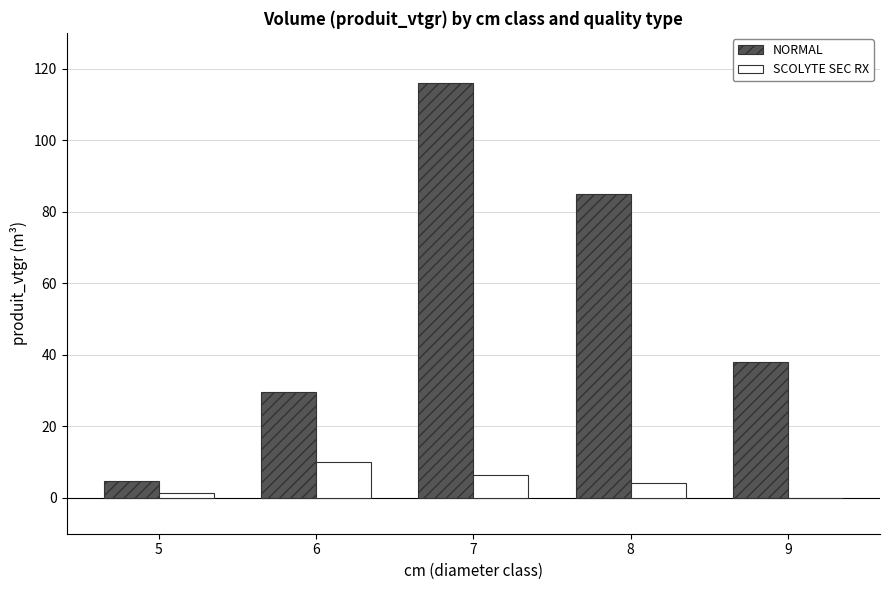

How many data points does each series have?

5